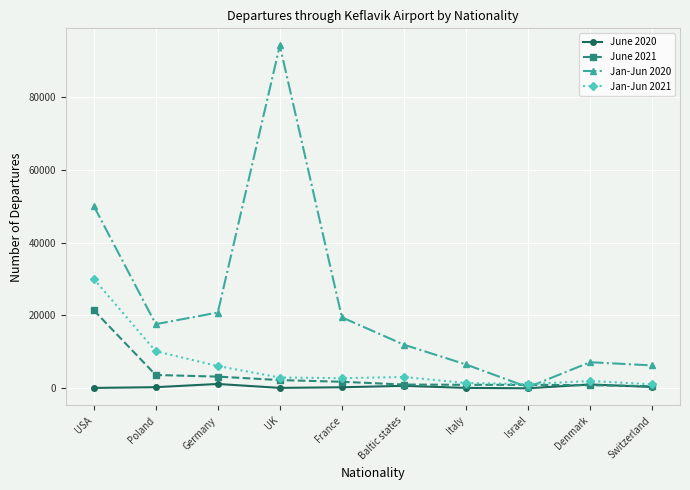

What is the label of the 10th point from the left?

Switzerland